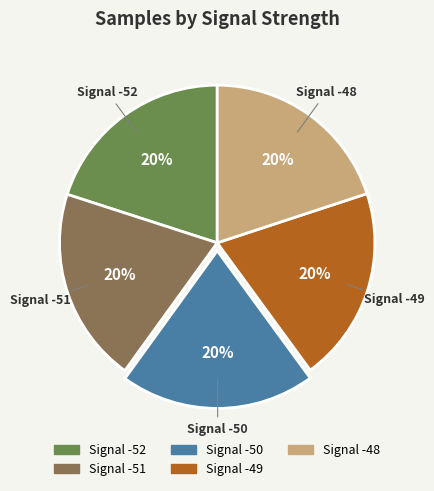

To the nearest percent, what is the combined percentage of Signal -48 and Signal -49?

40%